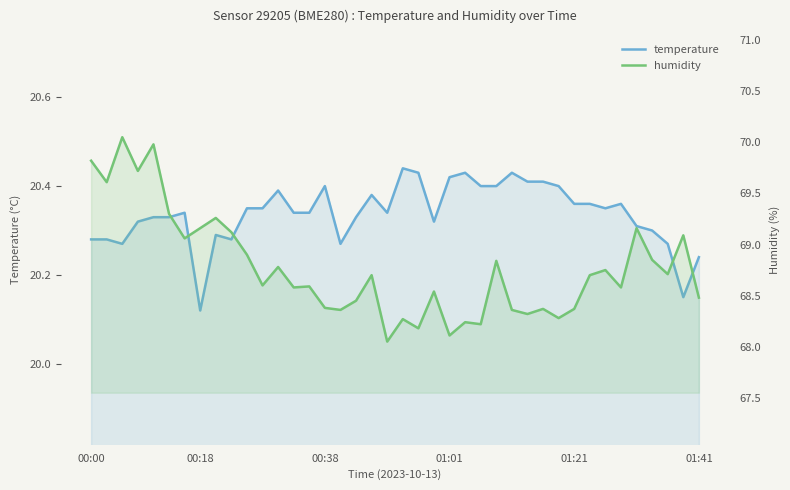

Between 17 and 28, which series saw the biggest shift?

humidity